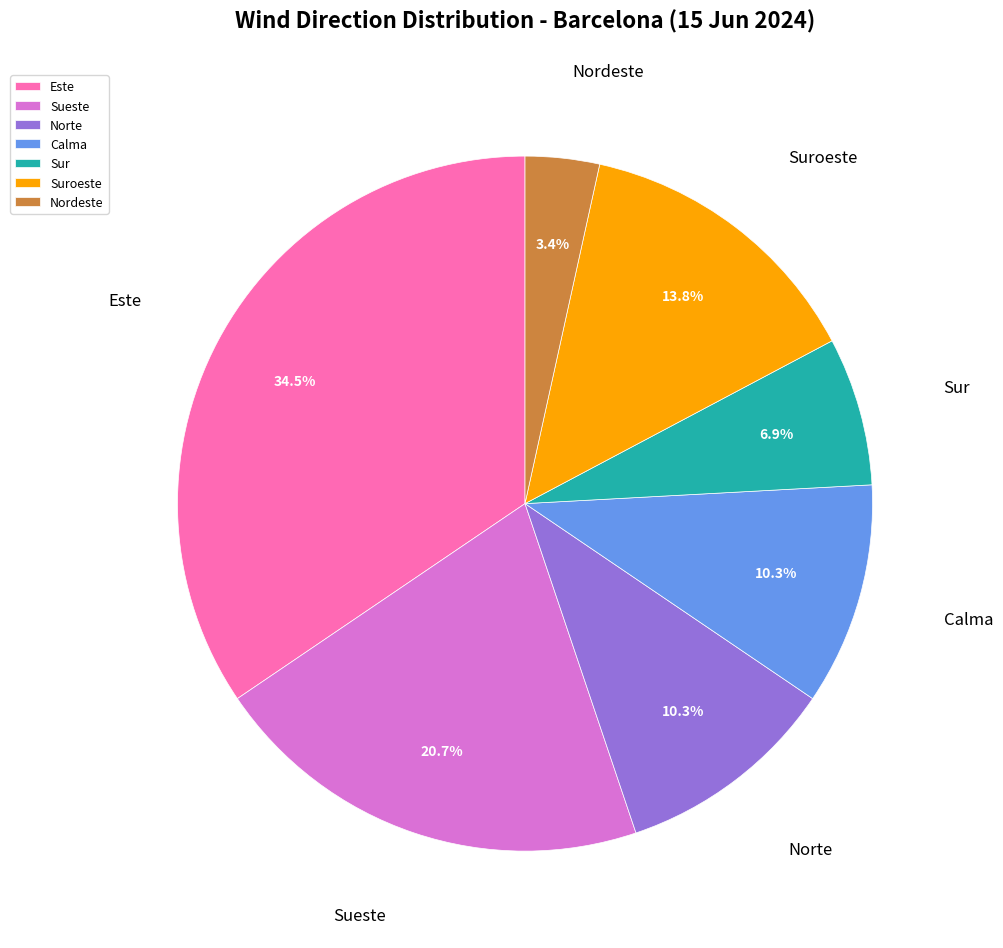

Is there a majority slice in this chart?

No